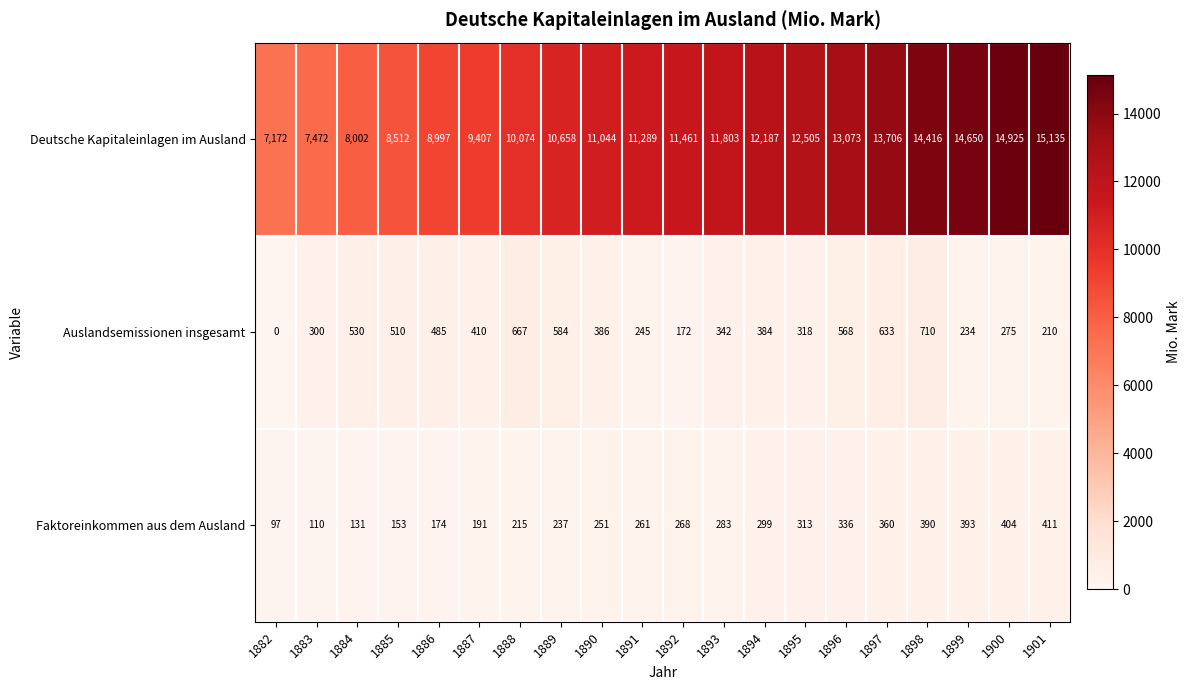

Where is Deutsche Kapitaleinlagen im Ausland nearest to the value 11153?

1890